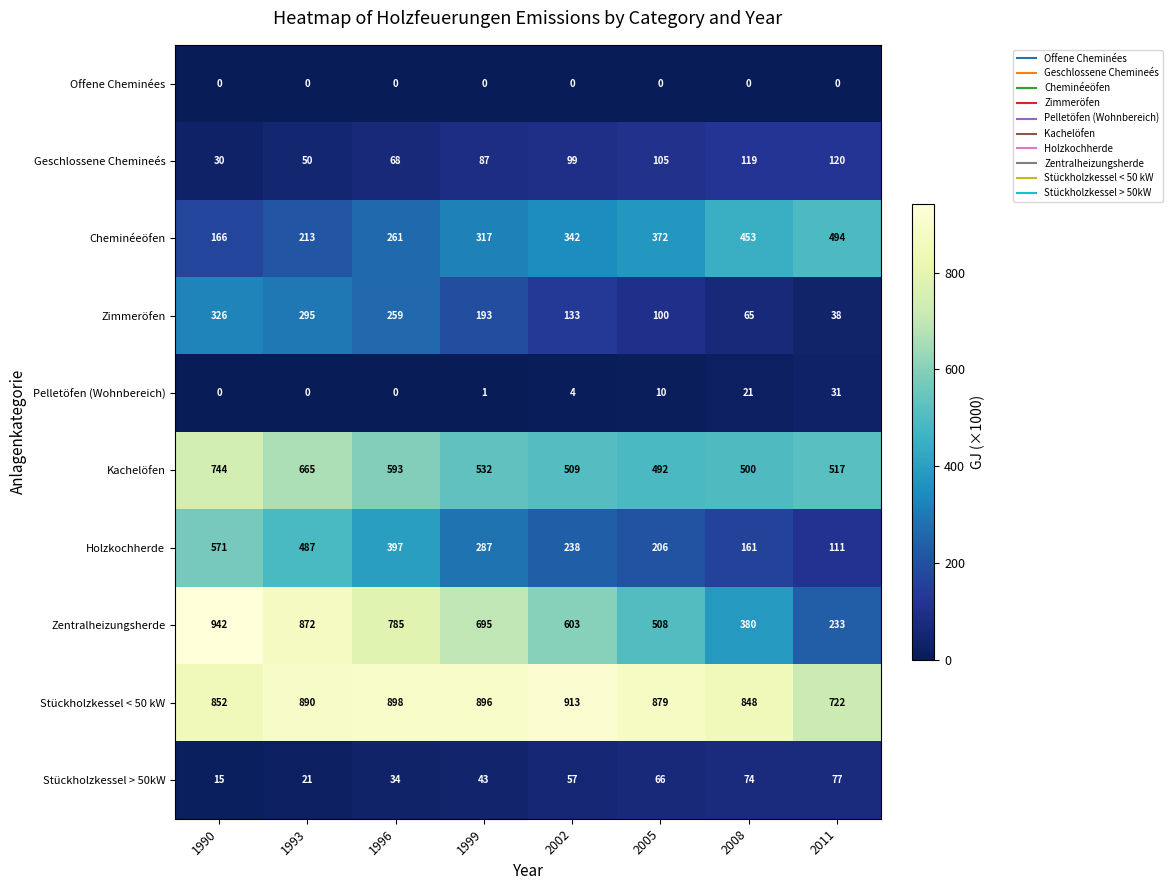

What is the difference between the maximum and minimum values in the Zentralheizungsherde series?

709